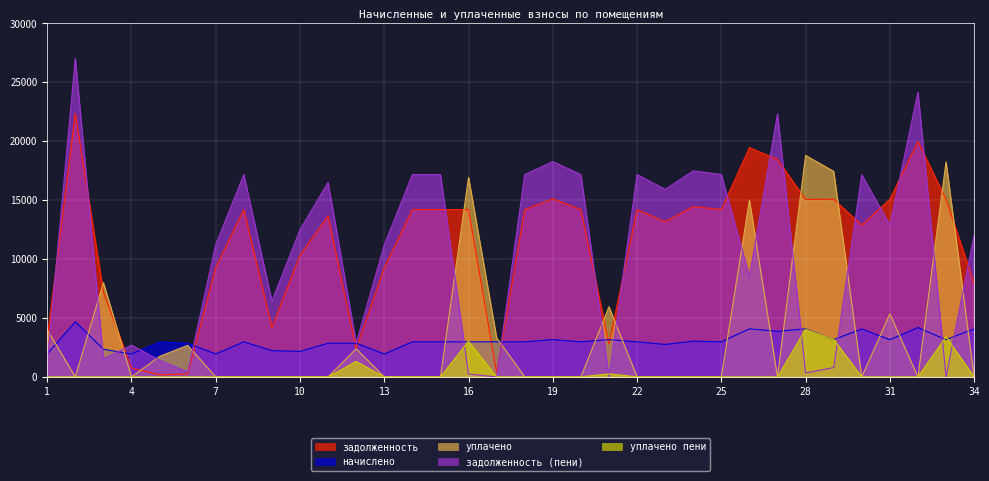

Which series has the largest total across all categories?

задолженность